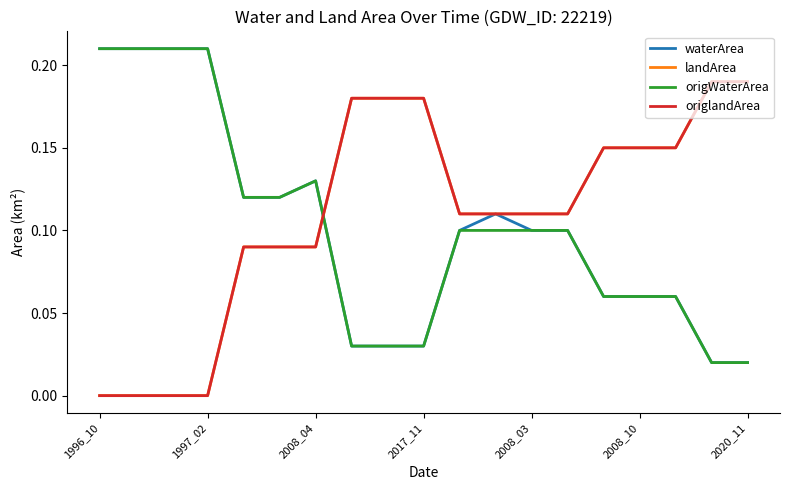

Rank the series by their maximum value, from highest to lowest.

waterArea, origWaterArea, landArea, origlandArea